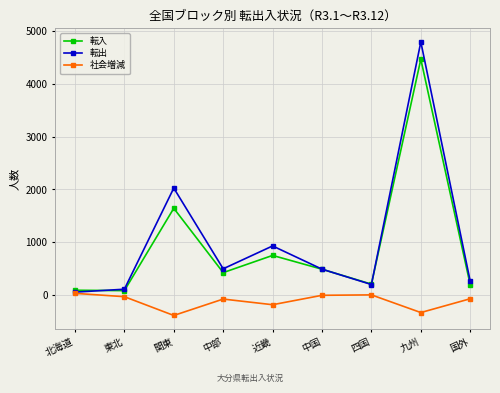

Between 四国 and 九州, which series saw the biggest shift?

転出